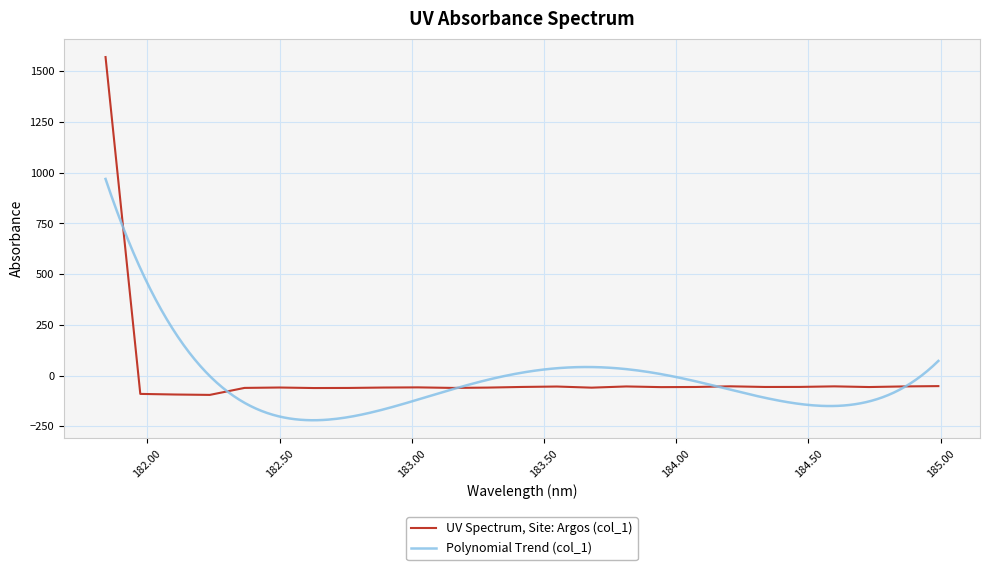

What is the minimum value for UV Spectrum, Site: Argos (col_1)?

-95.5